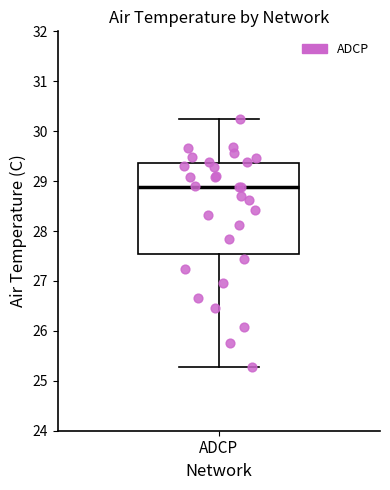

Transcribe this box plot: give where the median line is, the range the box spans, and where the two whiskers end, as read against the y-axis. The values are not printed on the chart, so give them approximately, as read against the axis.

median 28.9, box 27.5 to 29.4, whiskers 25.3 to 30.3